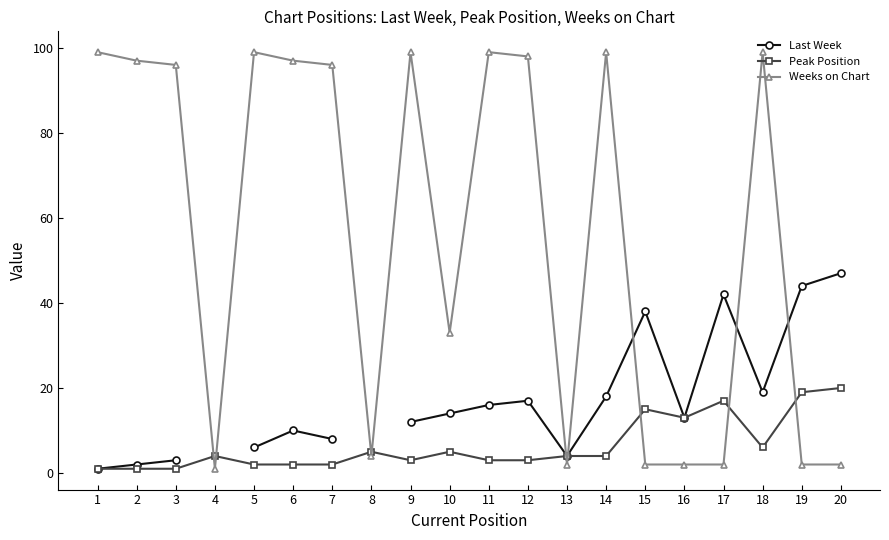

Does the chart display data point markers on the line(s)?

Yes